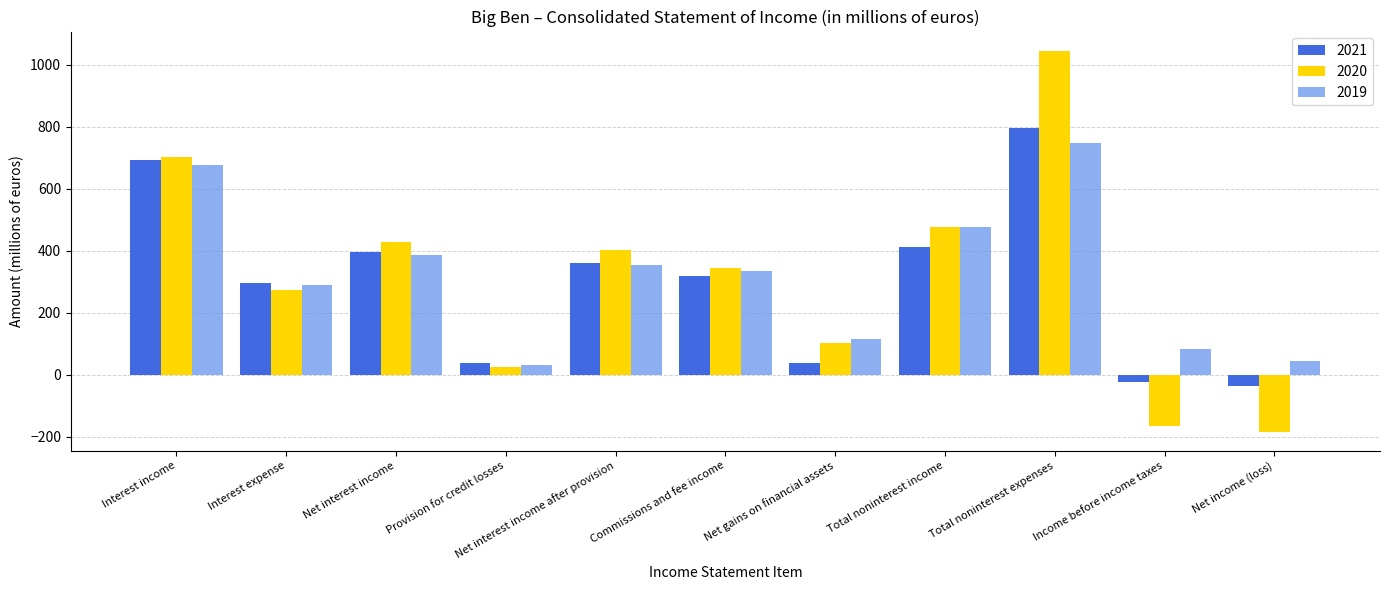

How many data points in 2021 are above 317?

6